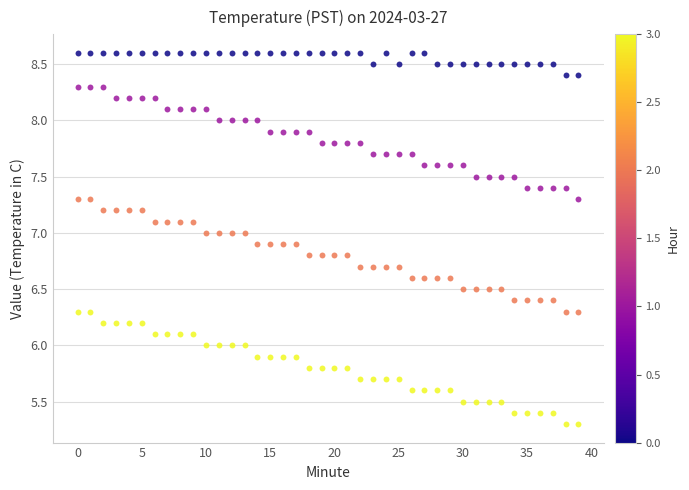

Across all data points, what is the range of Y values (max minus min)?

3.3